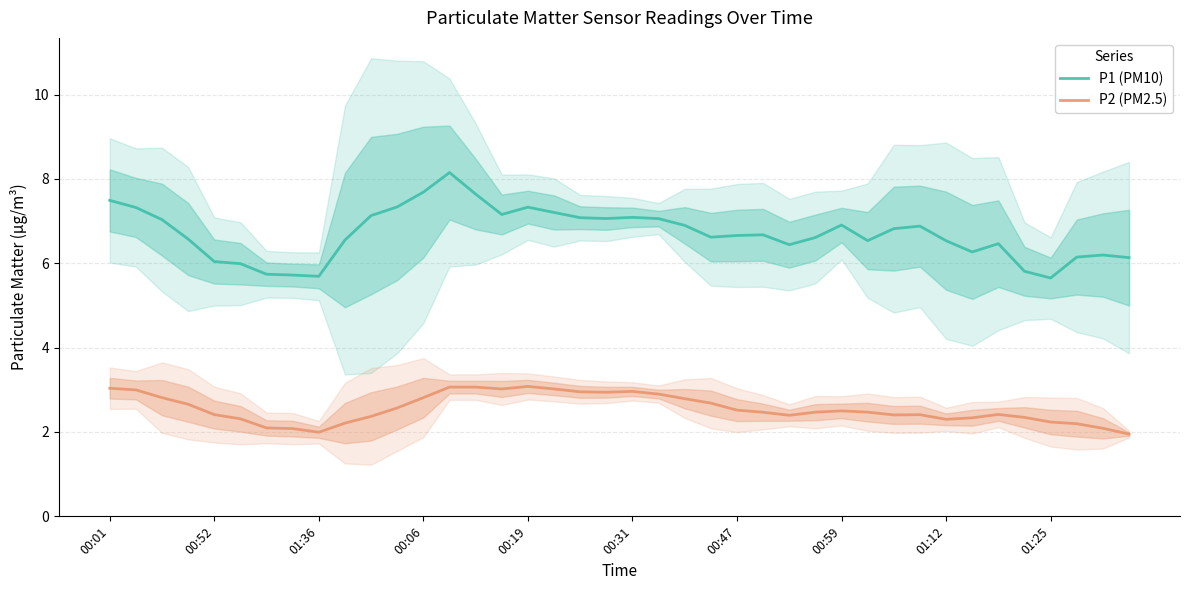

What is the highest value of the P2 (PM2.5) series?

3.1